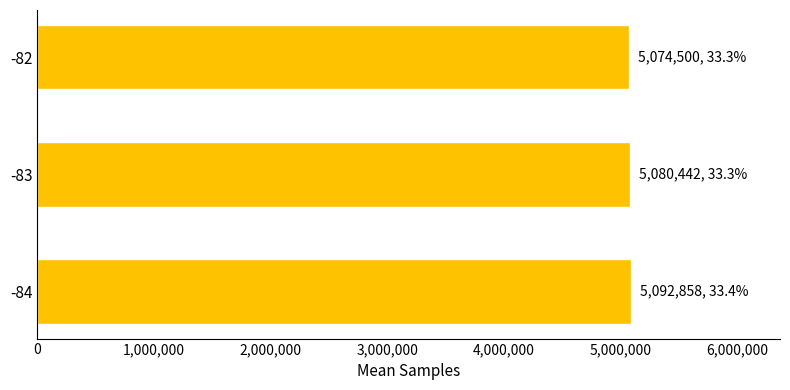

What is the smallest value displayed?

5074500